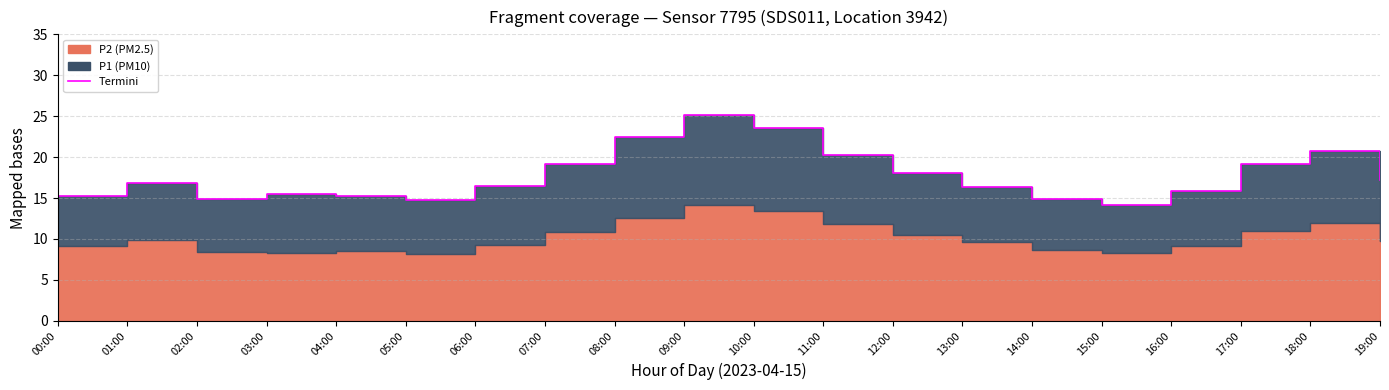

What is the value of the 5th point from the left?

15.2